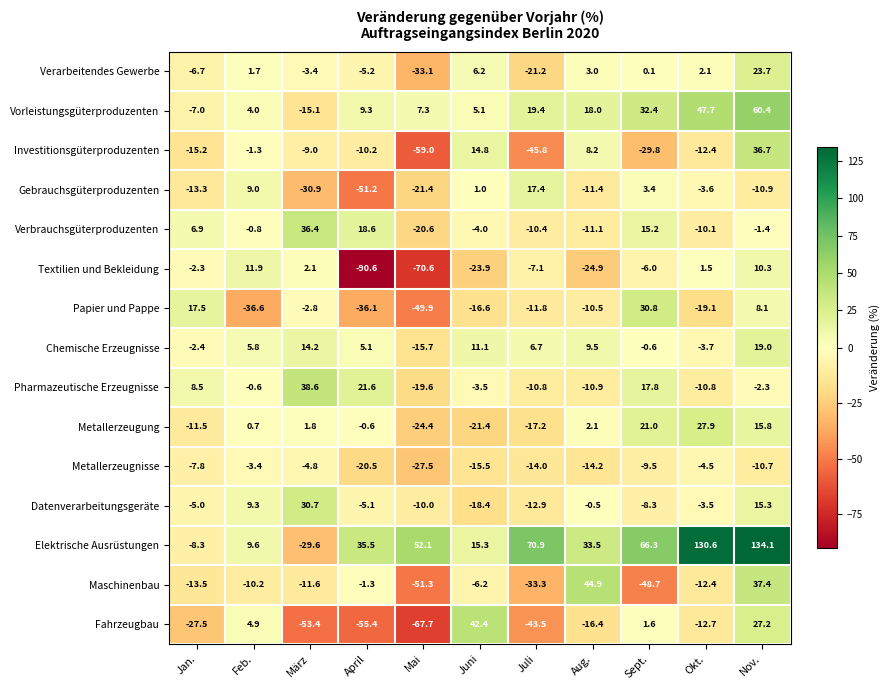

The value of Textilien und Bekleidung at April is -90.6. True or false?

True